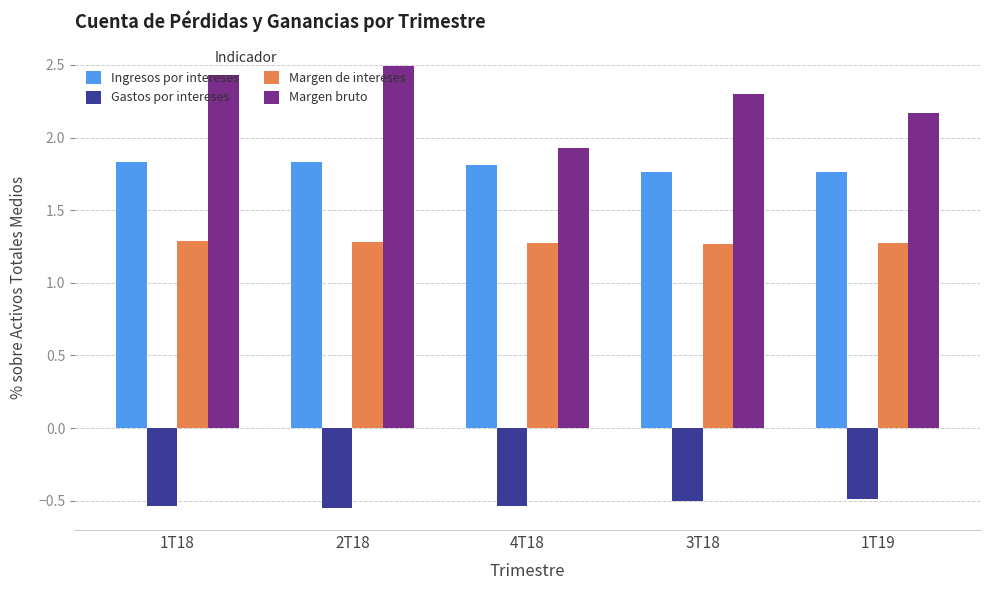

How many groups of bars are there?

5